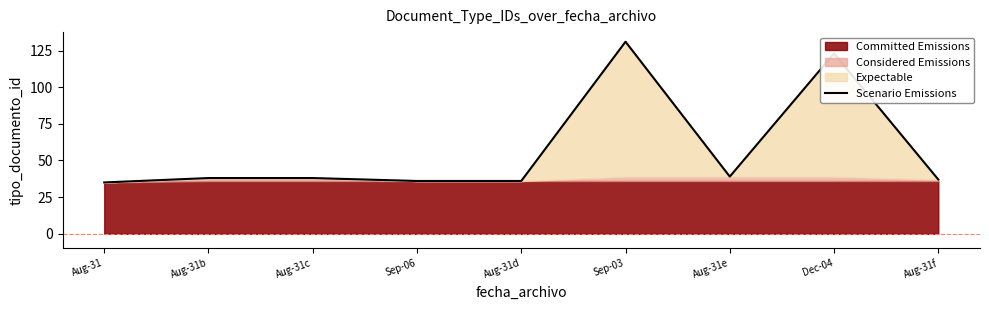

What is the smallest value displayed?

35